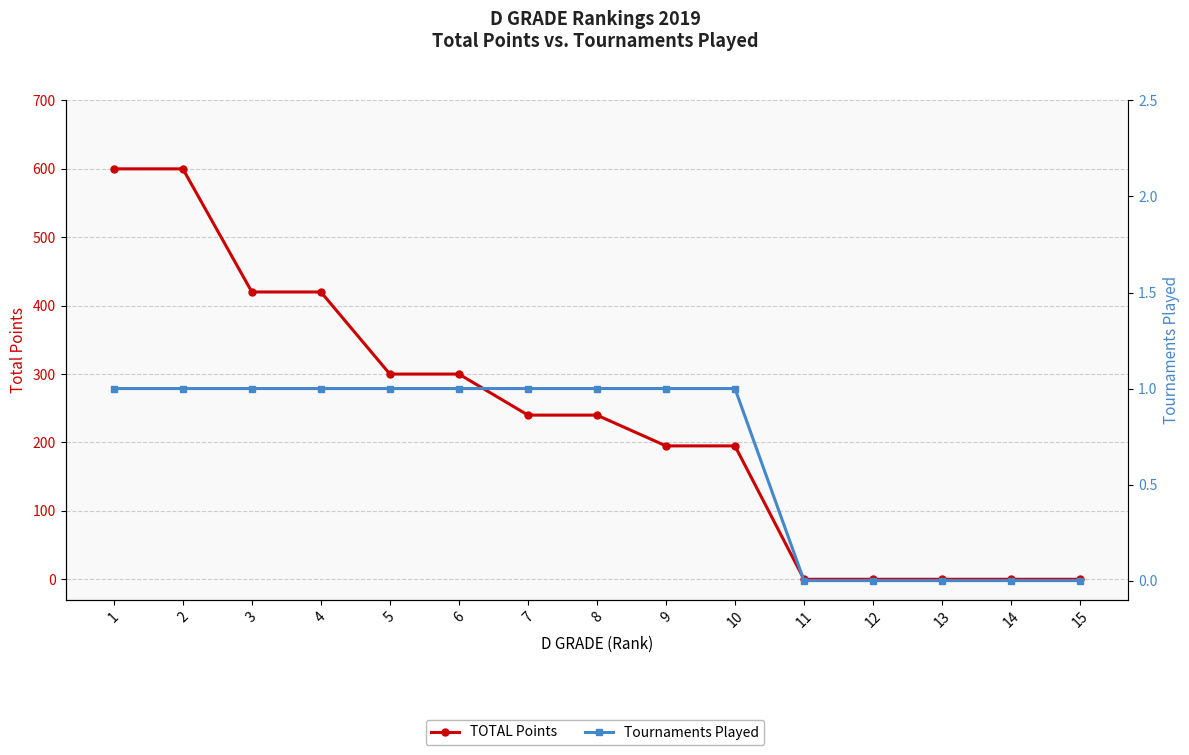

What is the sum of all TOTAL Points values?

3510